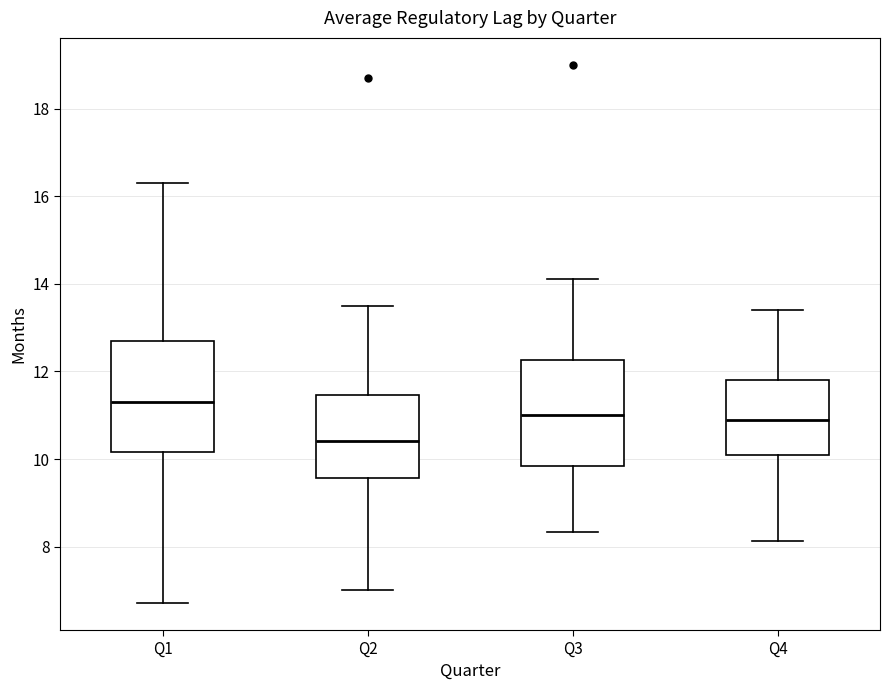

Which box's median line is the lowest?

Q2